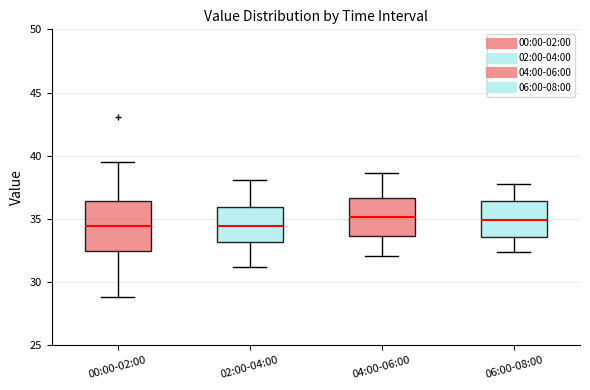

Where is the lower edge of the box for 00:00-02:00 on the y-axis? The values are not printed on the chart, so give them approximately, as read against the axis.

32.5